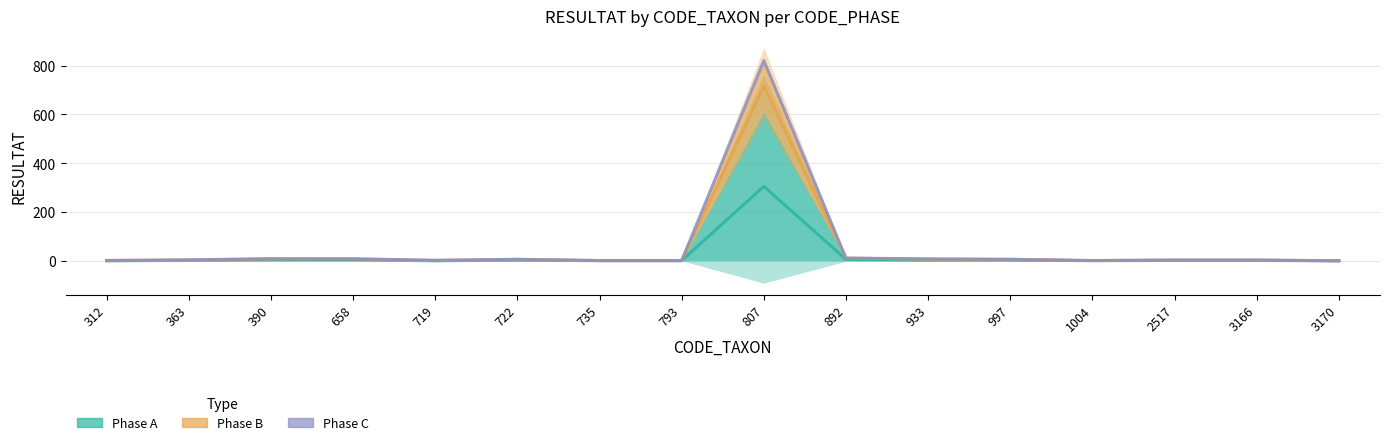

Which series changed the most between 312 and 997?

Phase B